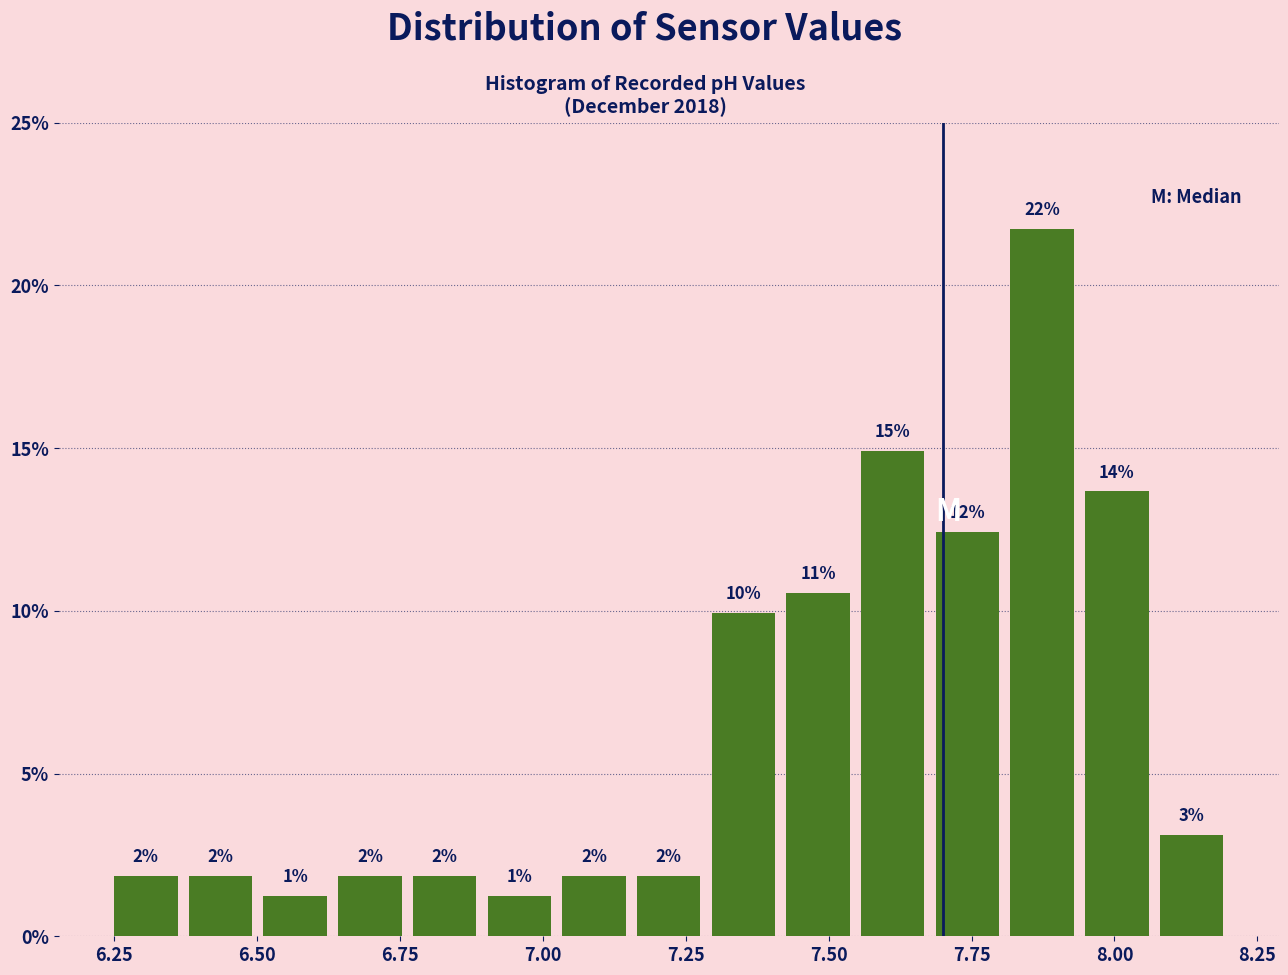

Around what value on the x-axis is the tallest bar? Give the approximate position of its centre, as read against the axis.

7.85